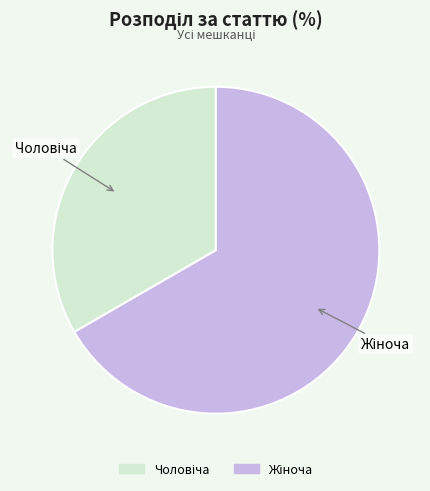

Does any single category account for the majority?

Yes